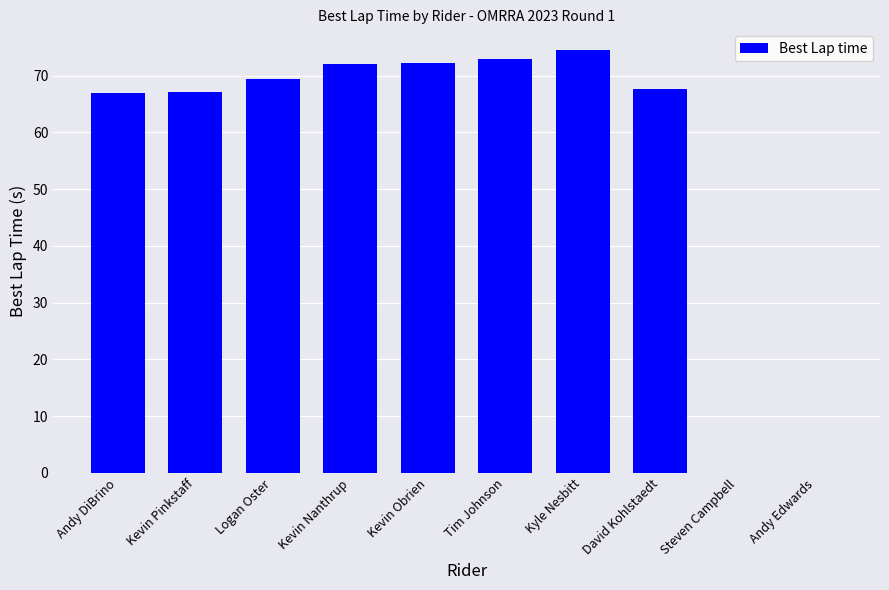

Which category has the highest value across all series?

Kyle Nesbitt